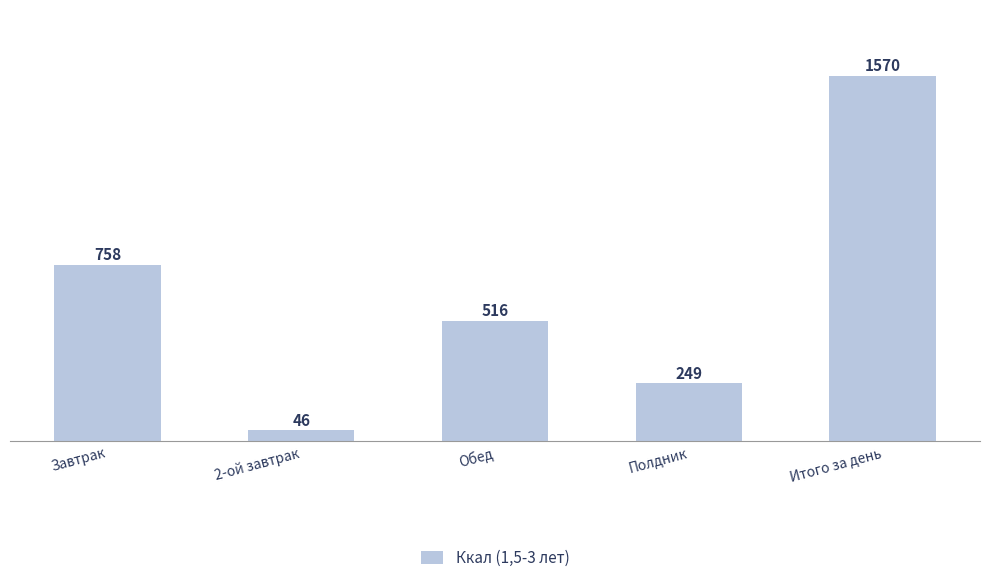

Which has a higher value, Итого за день or Полдник?

Итого за день